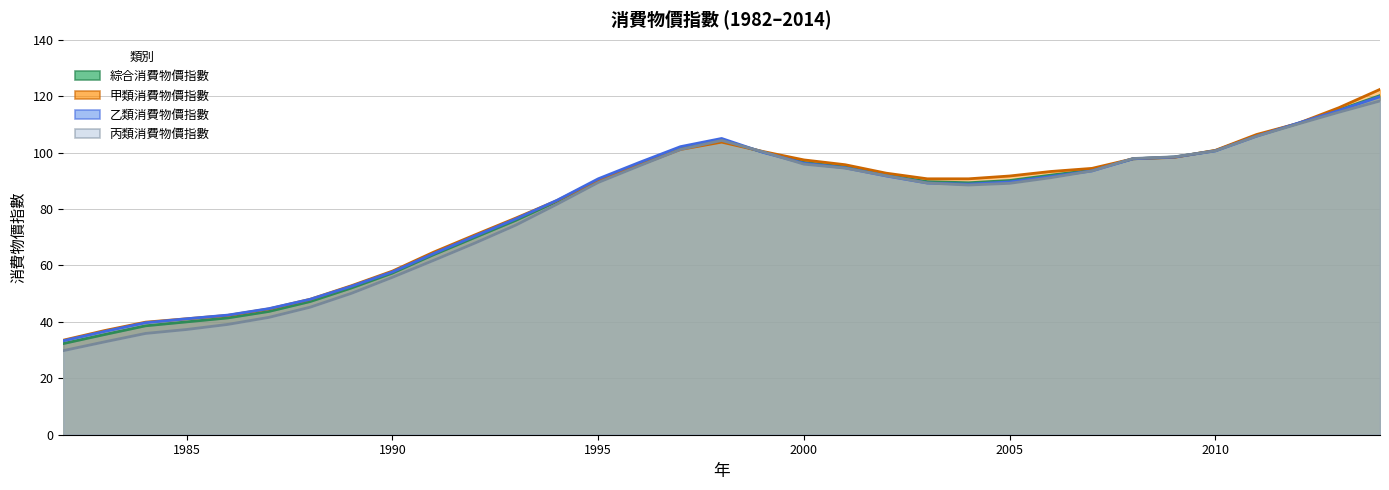

How many lines are shown in the chart?

4